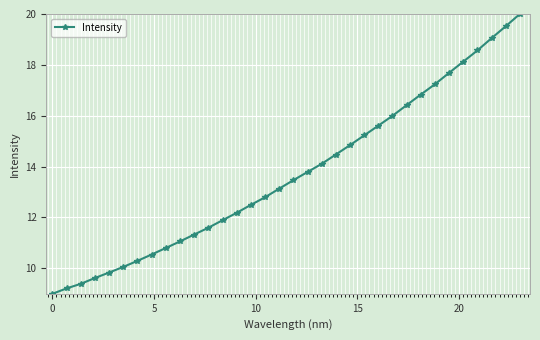

How many data points are less than 13?

16